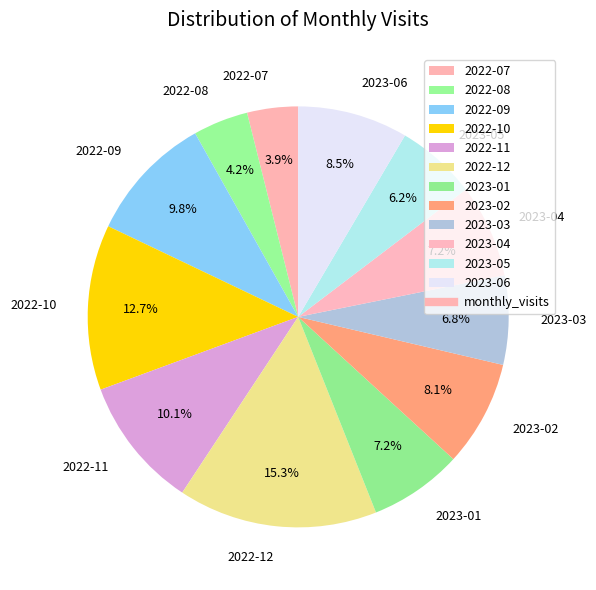

What is the largest slice in the pie chart?

2022-12